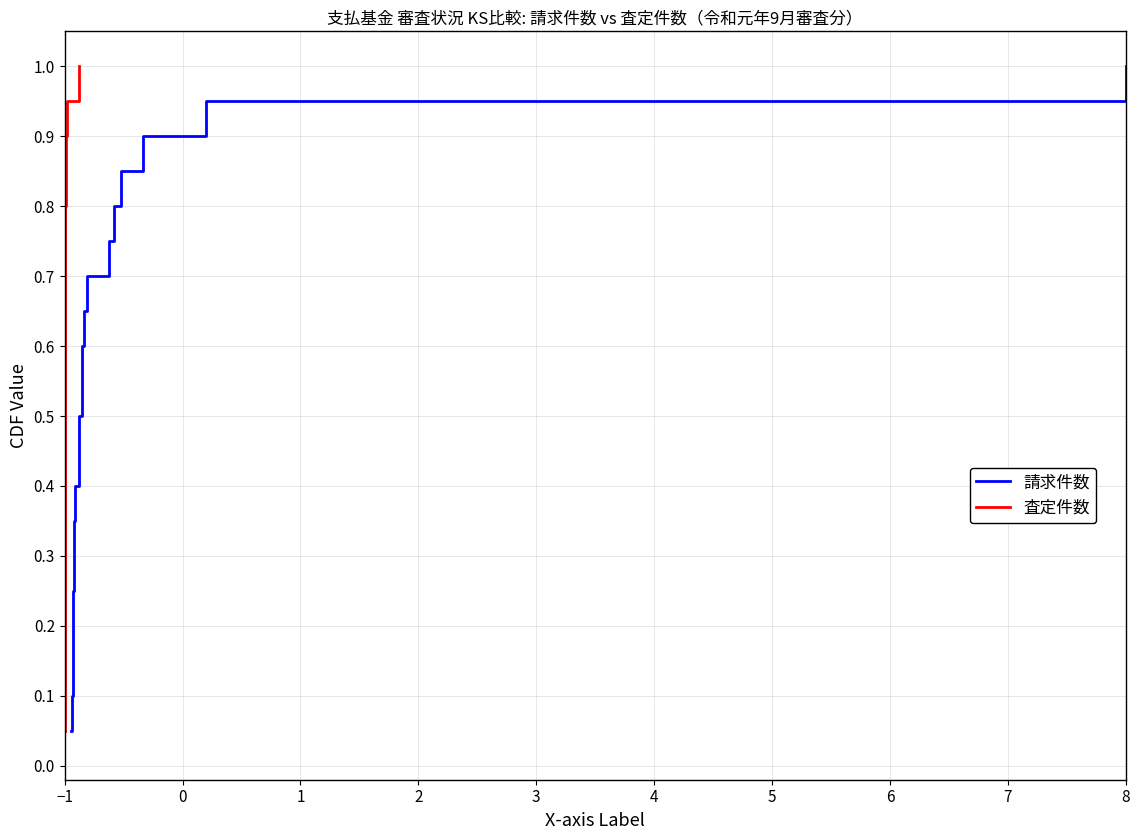

What is the average value of the 査定件数 series?

0.5